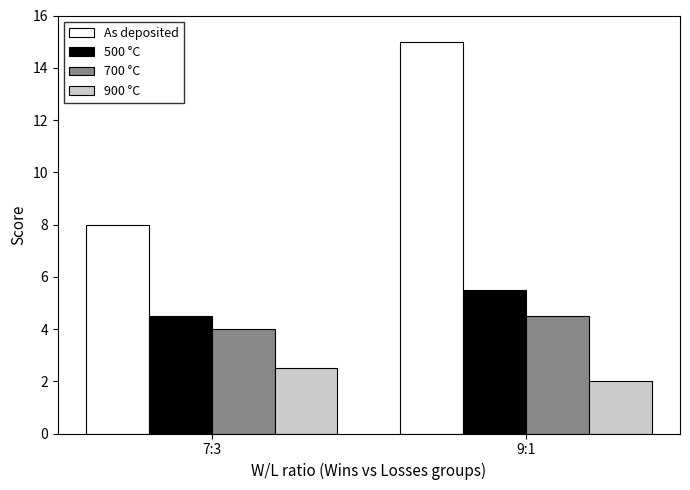

What is the difference between the highest and lowest values at 9:1?

13.0